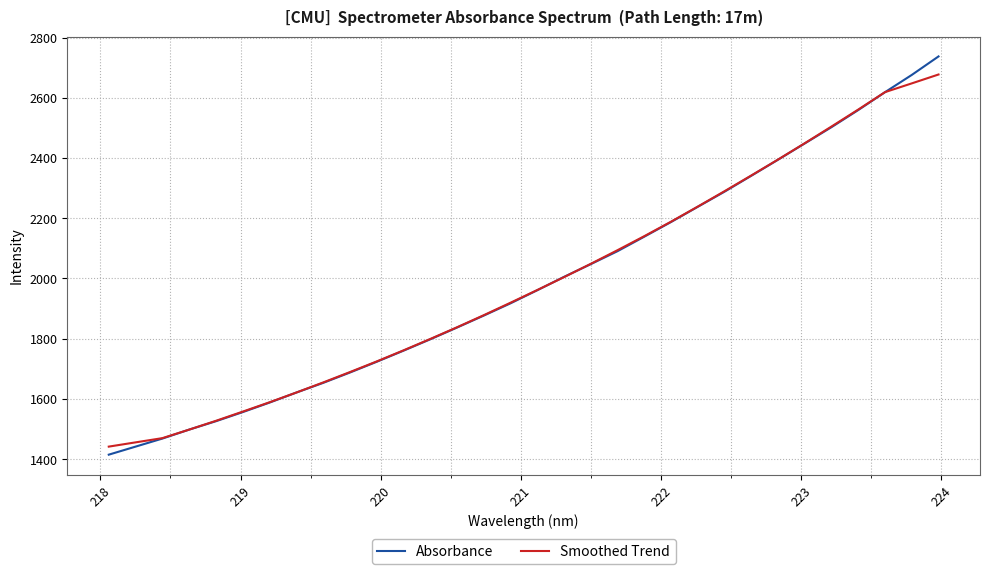

What is the difference between the maximum and minimum values in the Absorbance series?

1322.5